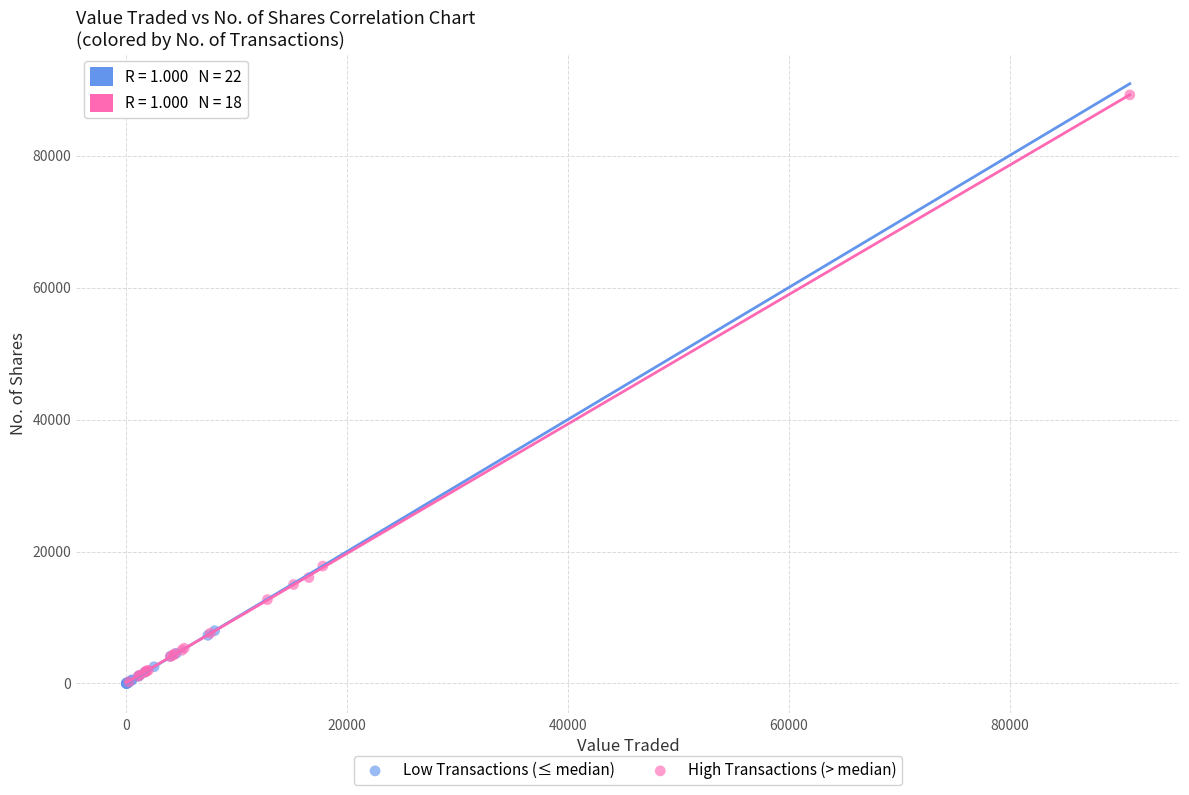

Which series has the widest spread of Y values?

High Transactions (> median)